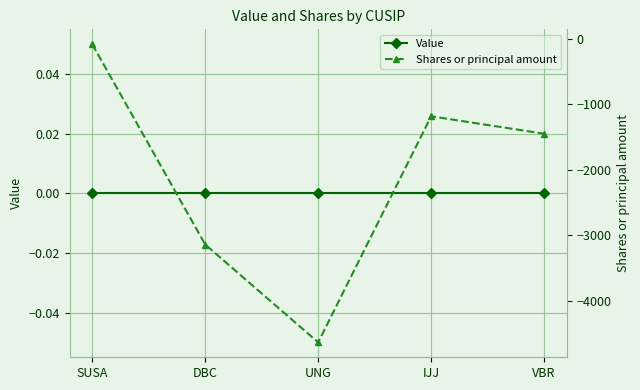

How many lines are shown in the chart?

2